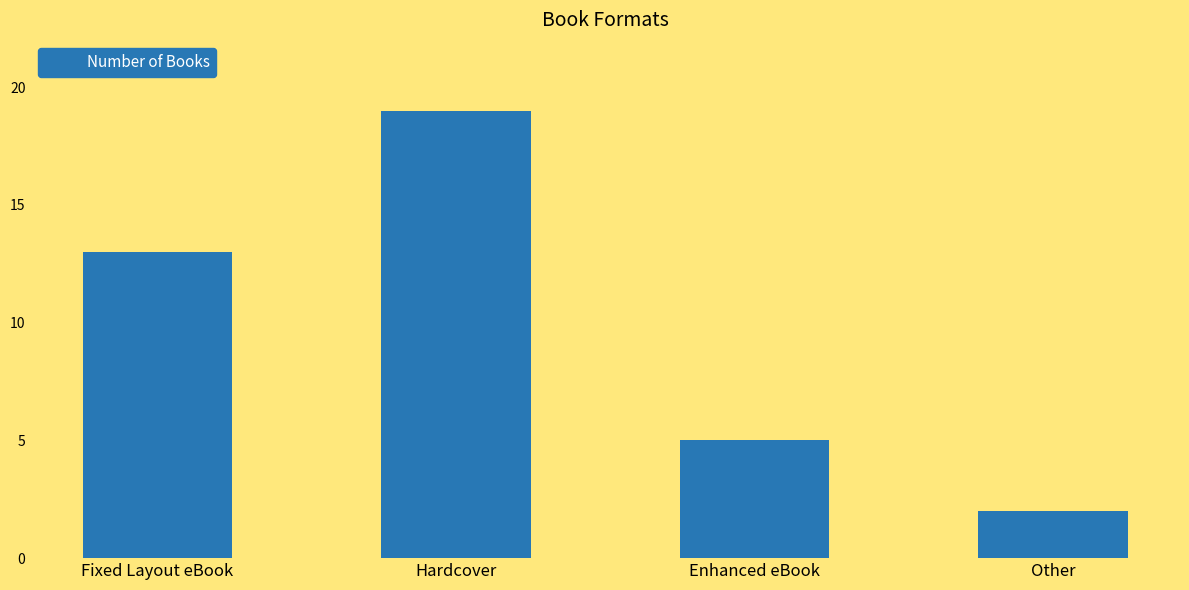

Which label corresponds to the largest value in the chart?

Hardcover